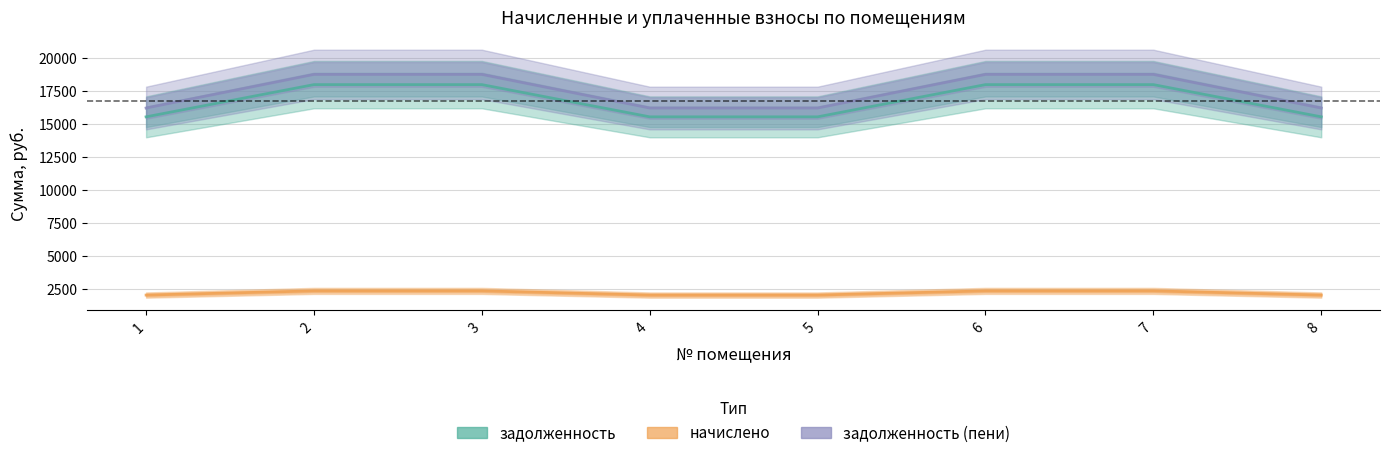

What is the sum of the задолженность (пени) values at 8 and 5?

32391.5